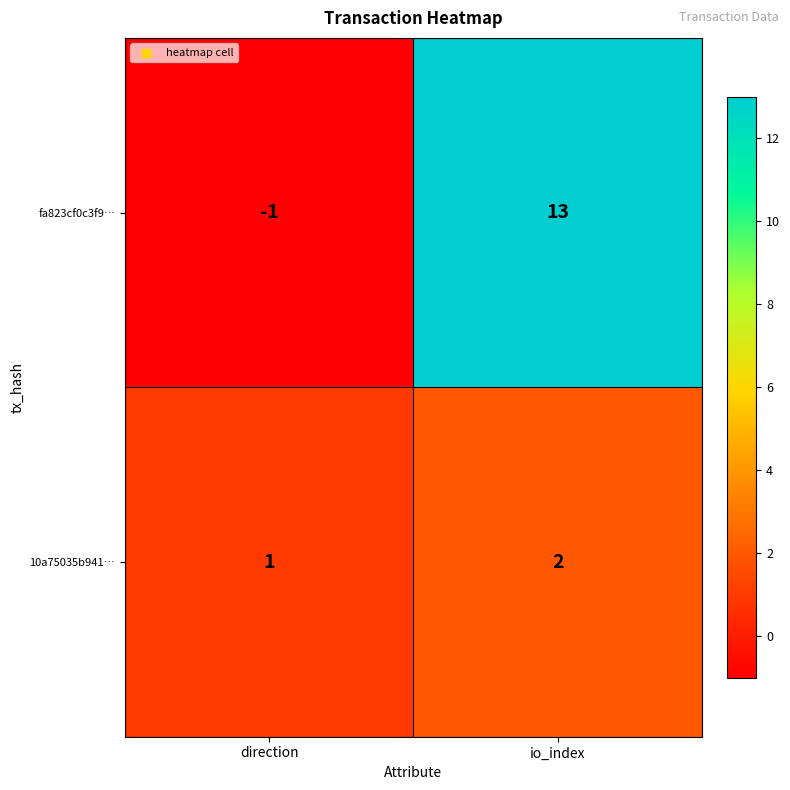

What is the sum of the 10a75035b941… values at direction and io_index?

3